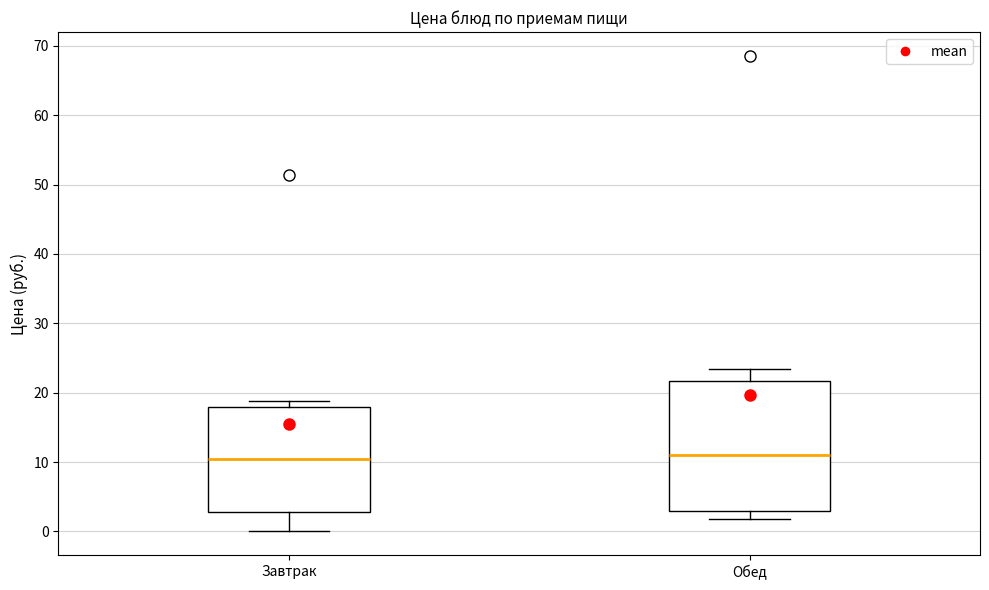

Reading left to right, transcribe this box plot: for each box, give where its median line is, the range the box spans, and where its two whiskers end, as read against the y-axis. The values are not printed on the chart, so give them approximately, as read against the axis.

Завтрак: median 10, box 3 to 18, whiskers 0 to 19
Обед: median 11, box 3 to 22, whiskers 2 to 23